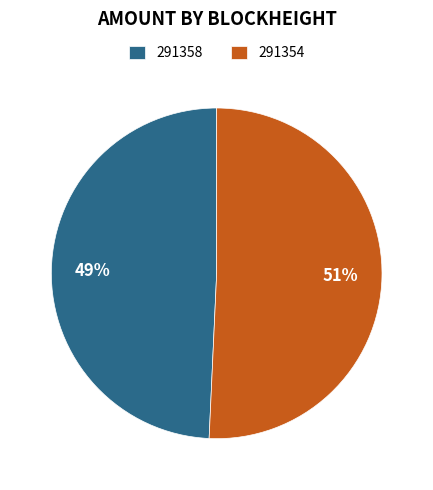

Which slice is the smallest?

291358